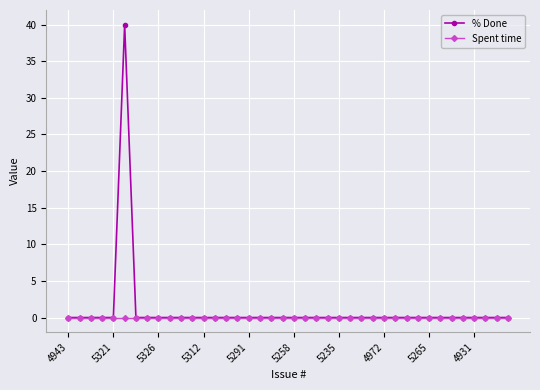

Which series has the largest range (max minus min)?

% Done